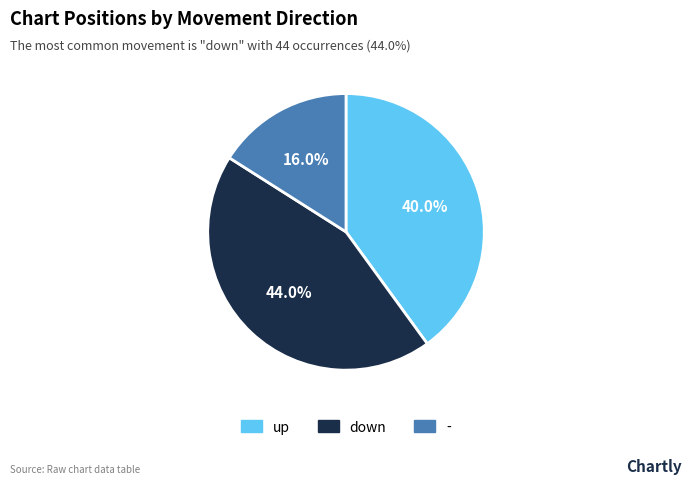

Approximately how many times larger is the value at - compared to up?

0.4